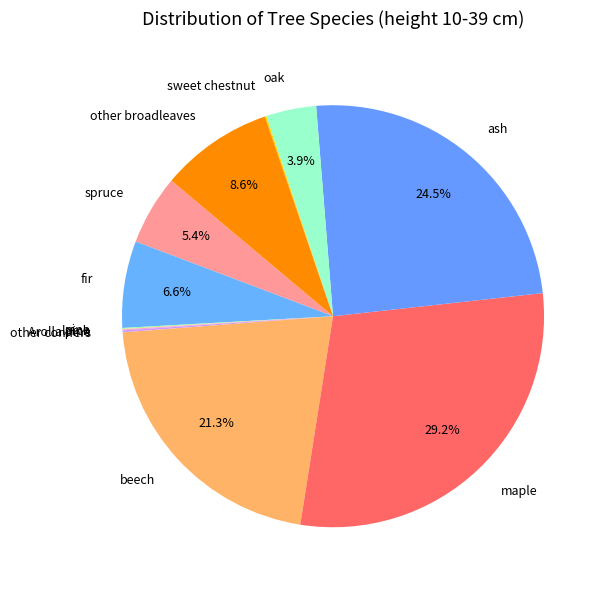

To the nearest percent, what portion does other broadleaves represent?

9%